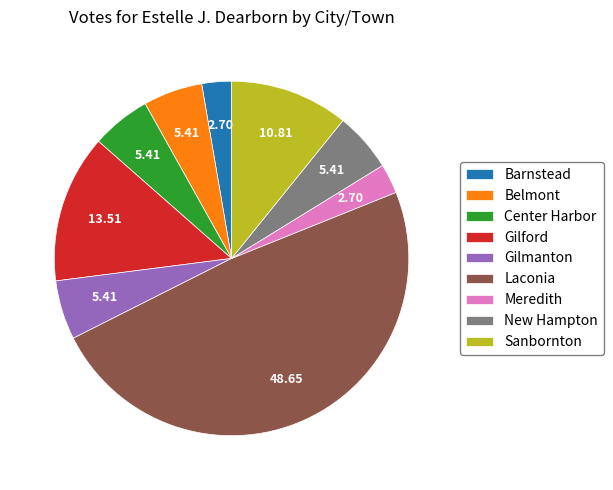

What is the ratio of the value at Belmont to the value at Gilford?

0.4